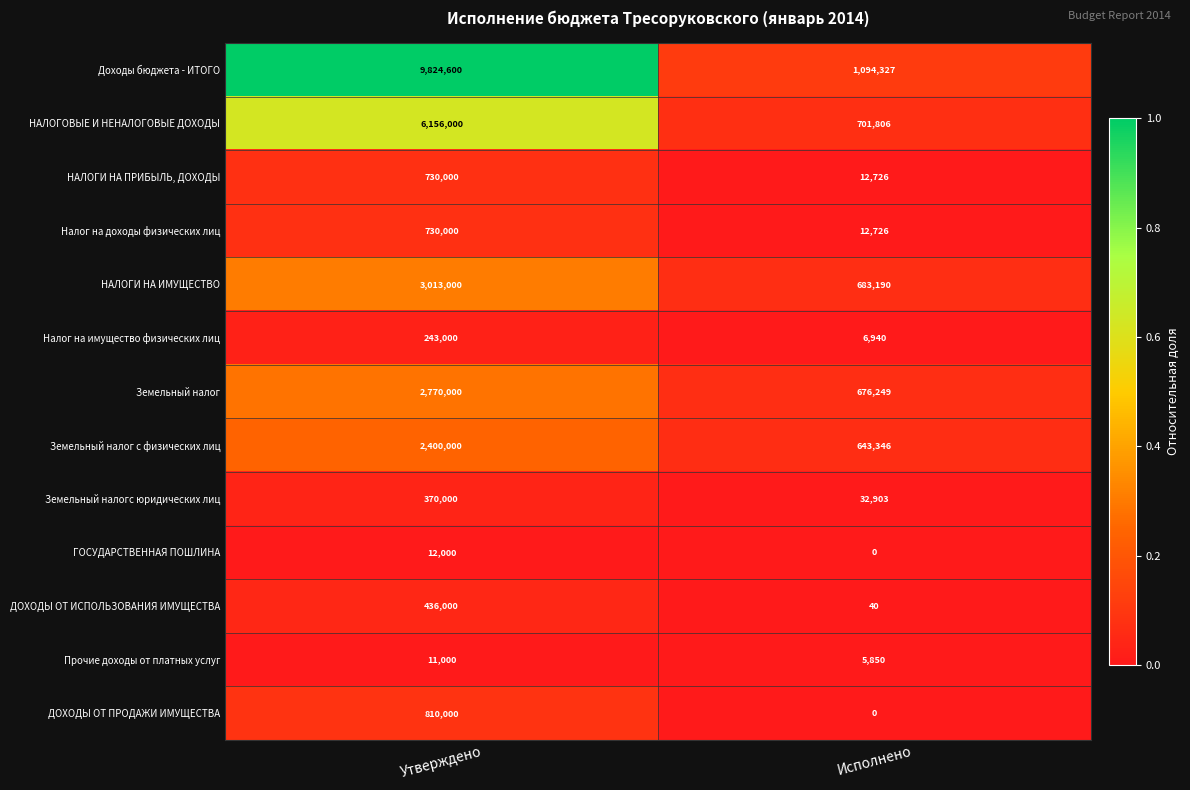

What is the spread (max minus min) of values at Утверждено?

9813600